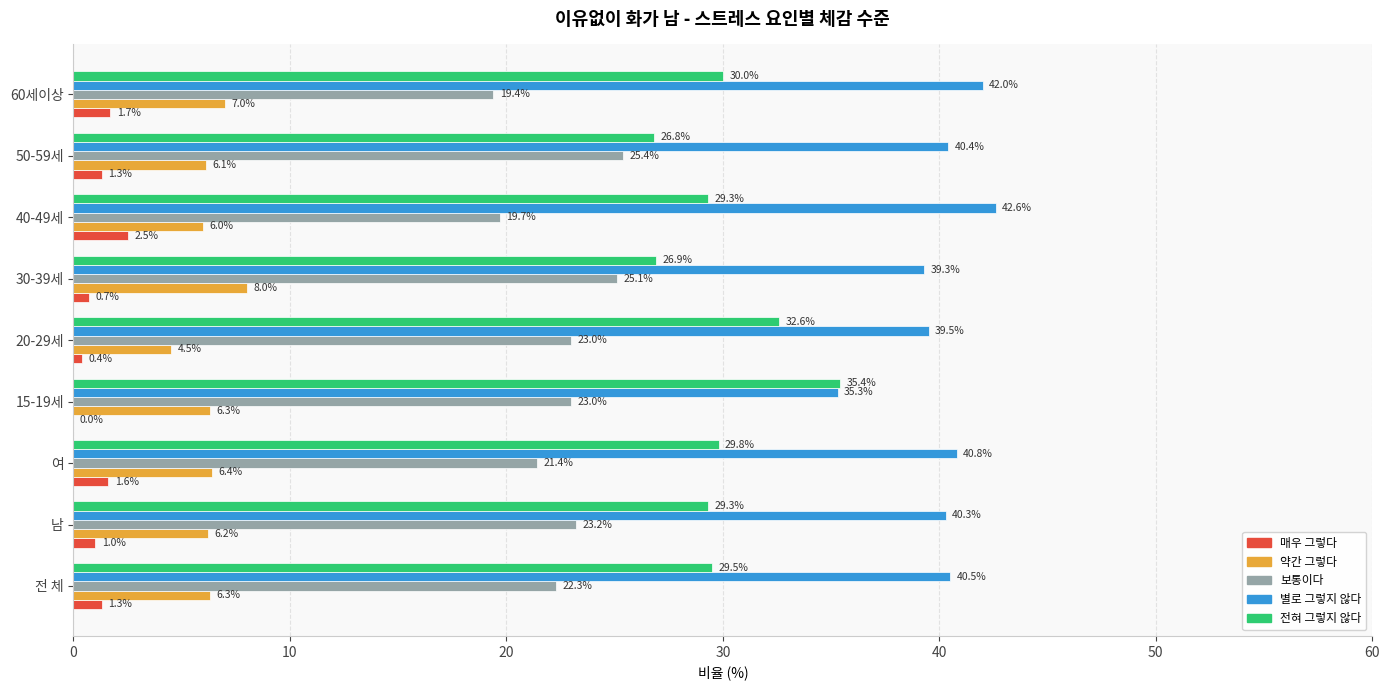

Where is 별로 그렇지 않다 nearest to the value 38?

30-39세